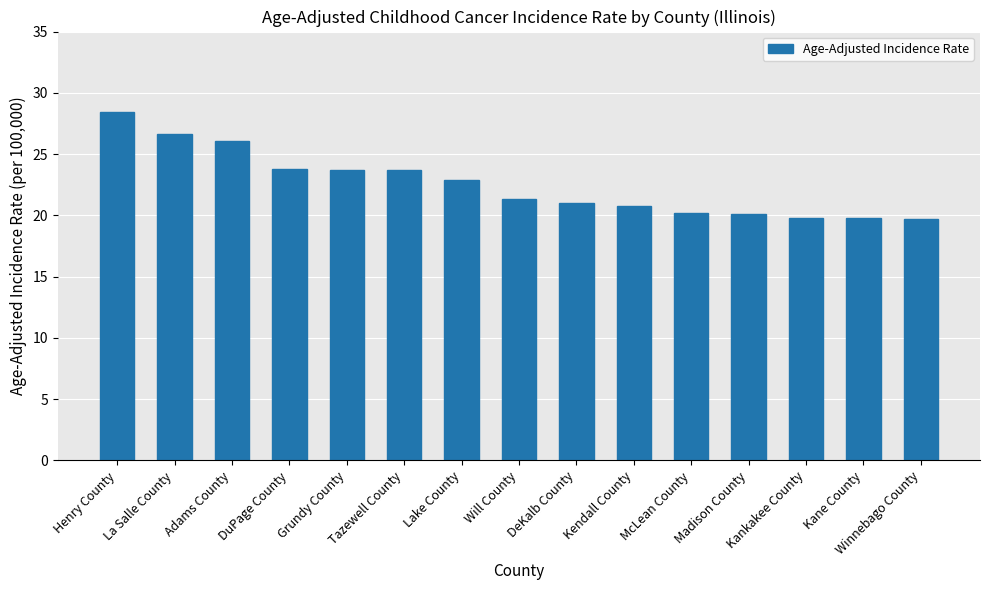

What position from the right is Kane County?

2